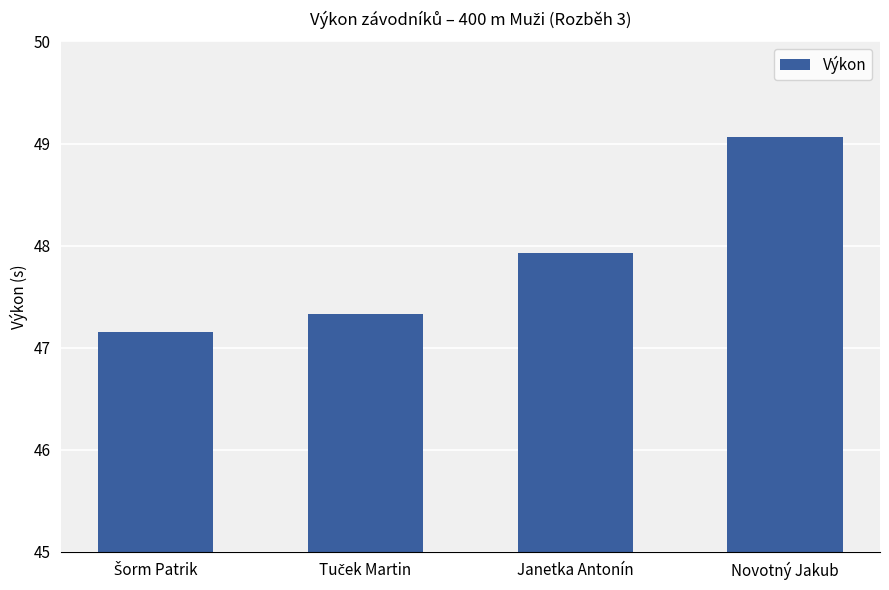

What is the difference between the second highest and minimum values?

0.8